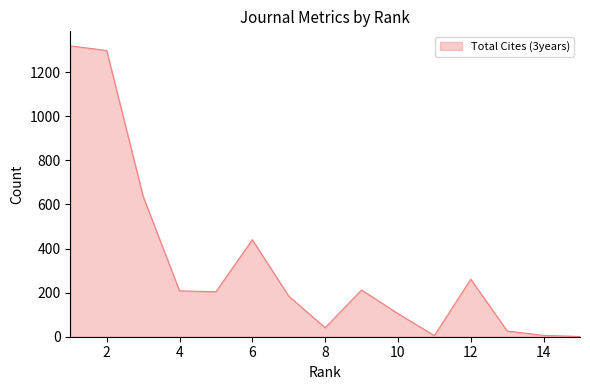

What is the difference between the maximum and minimum values?

1318